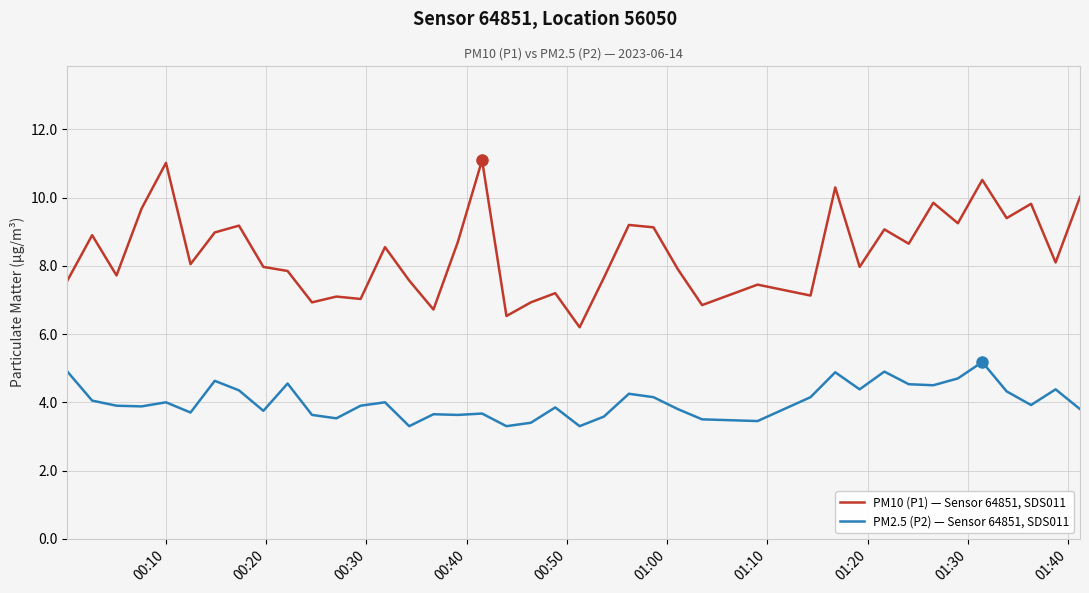

What is the average value of the PM2.5 (P2) — Sensor 64851, SDS011 series?

4.0